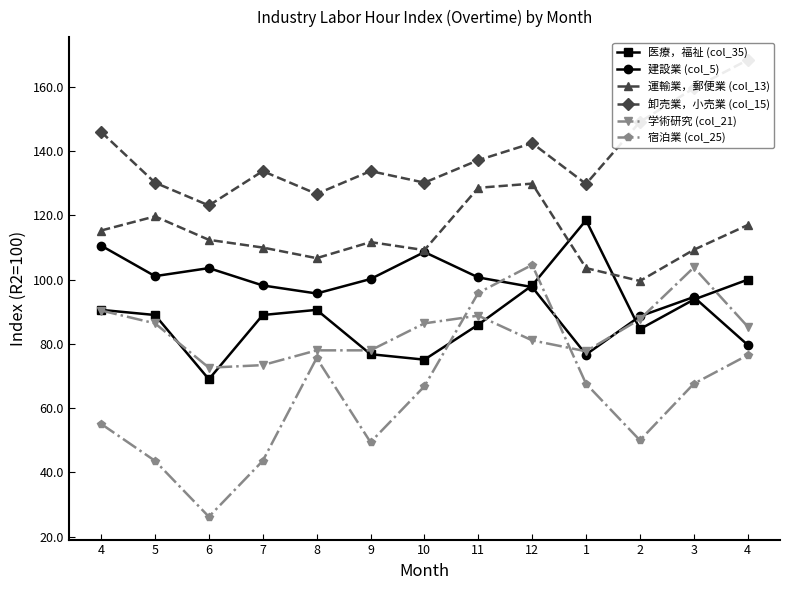

What is the spread (max minus min) of values at 5?

86.6